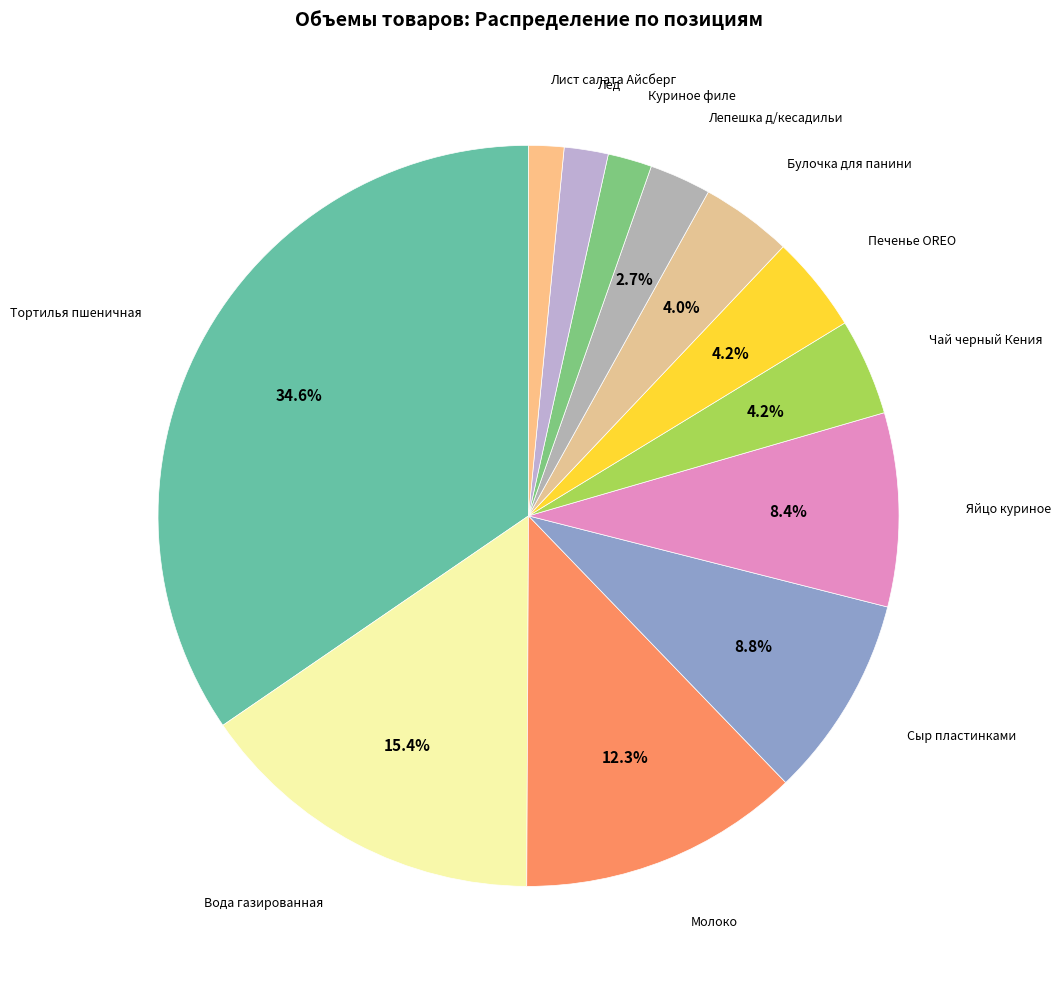

Count the number of slices in the pie.

12